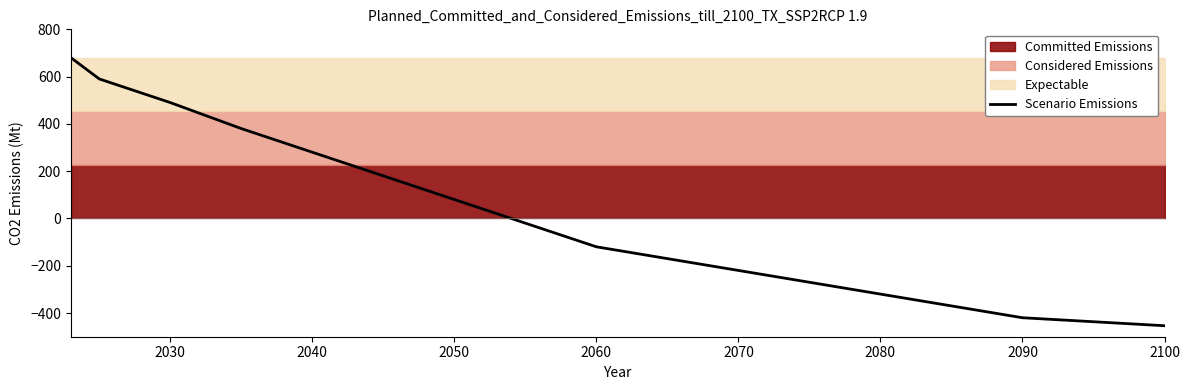

Where is Scenario Emissions nearest to the value 113?

2050